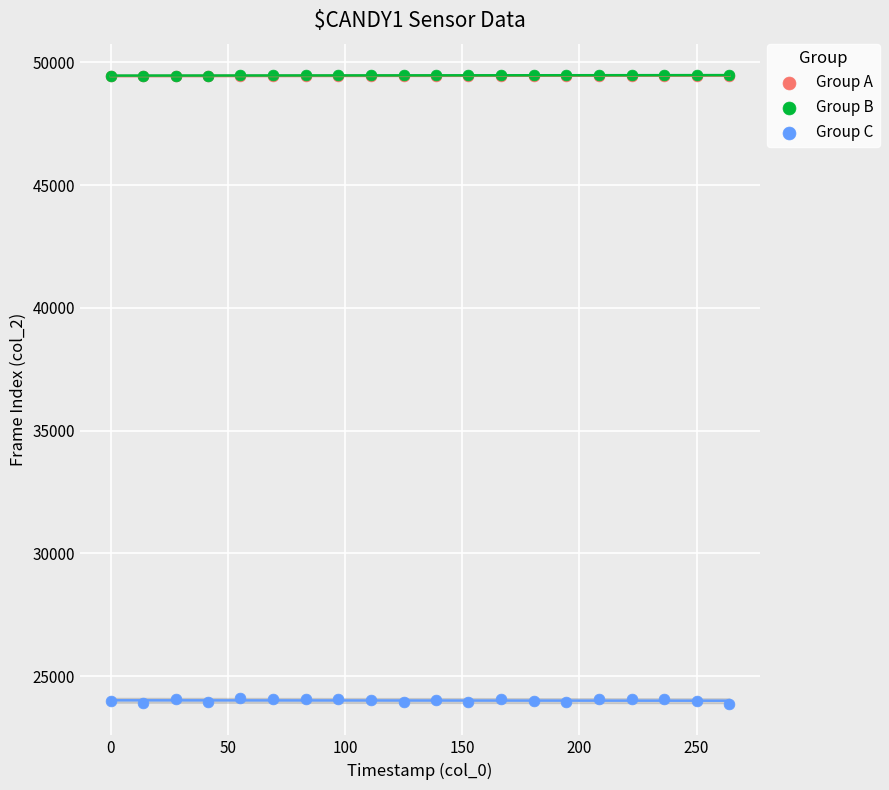

Which series has the widest spread of Y values?

Group C